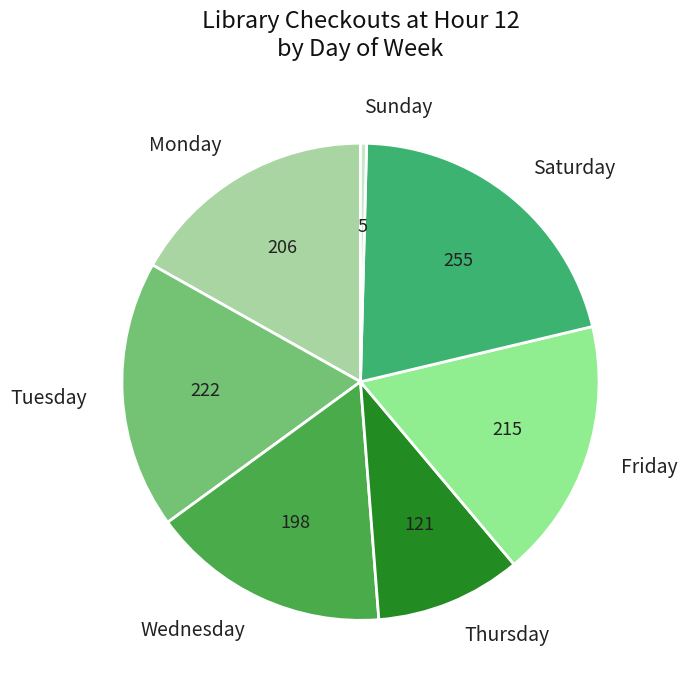

Rank the categories by value from highest to lowest.

Saturday, Tuesday, Friday, Monday, Wednesday, Thursday, Sunday